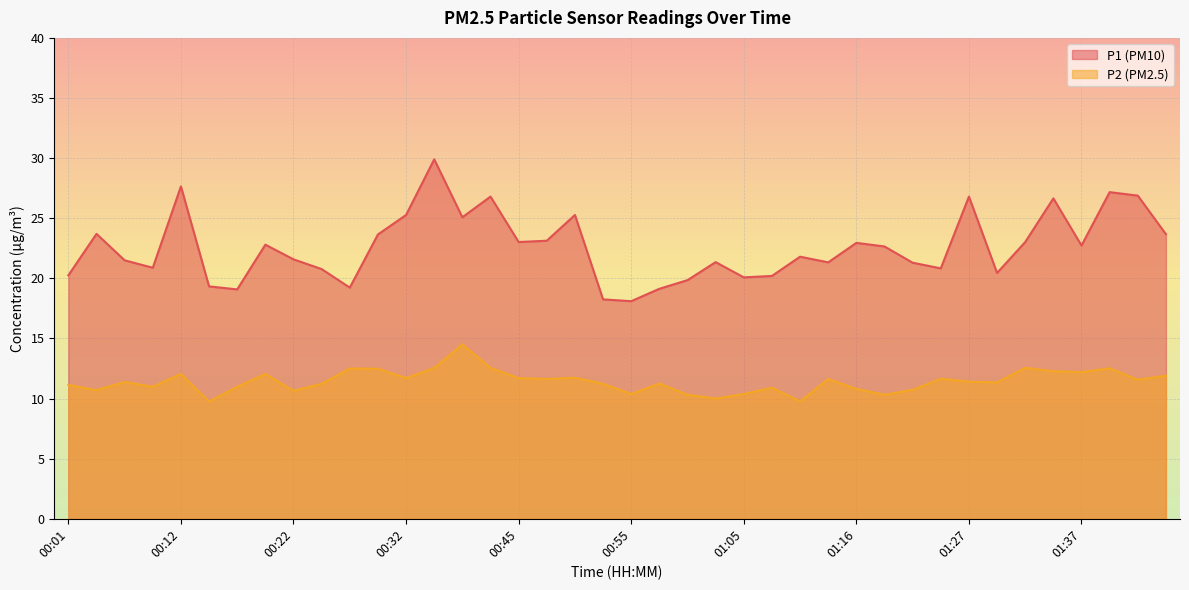

At how many categories does at least one series exceed 21?

26